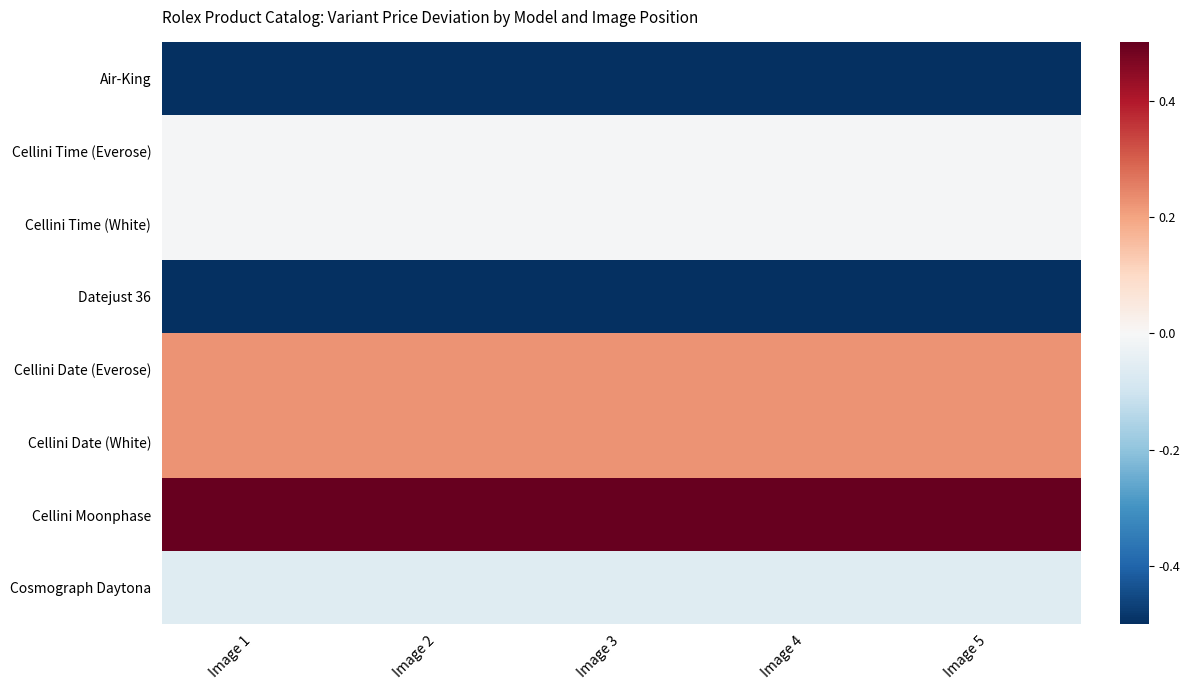

What is the difference between the highest and lowest values at Image 3?

1.7